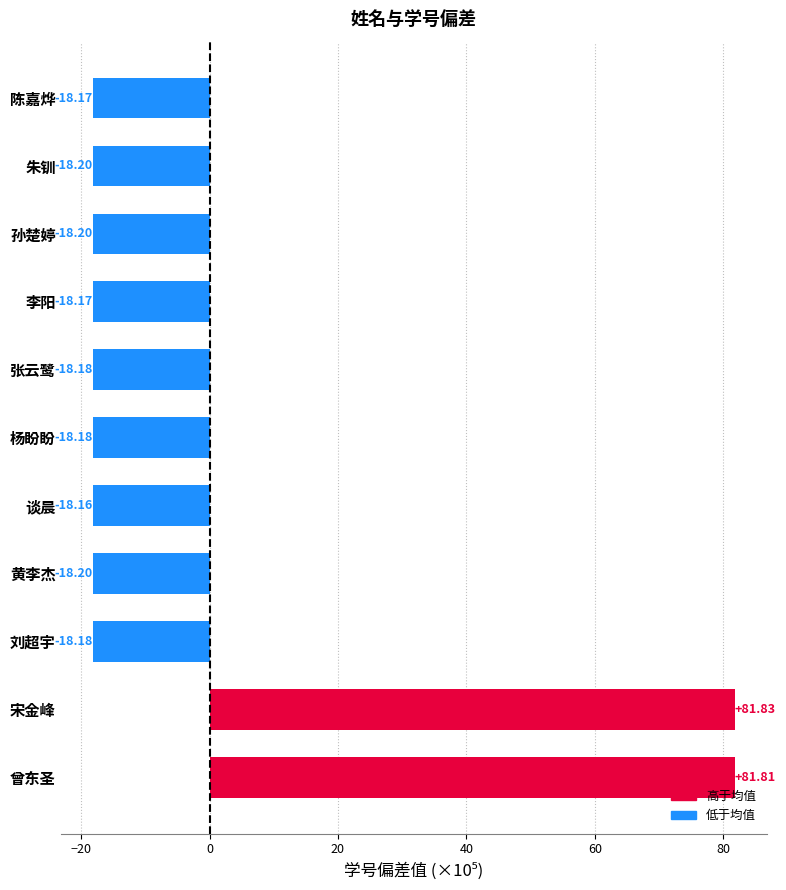

Which category has the highest value across all series?

宋金峰